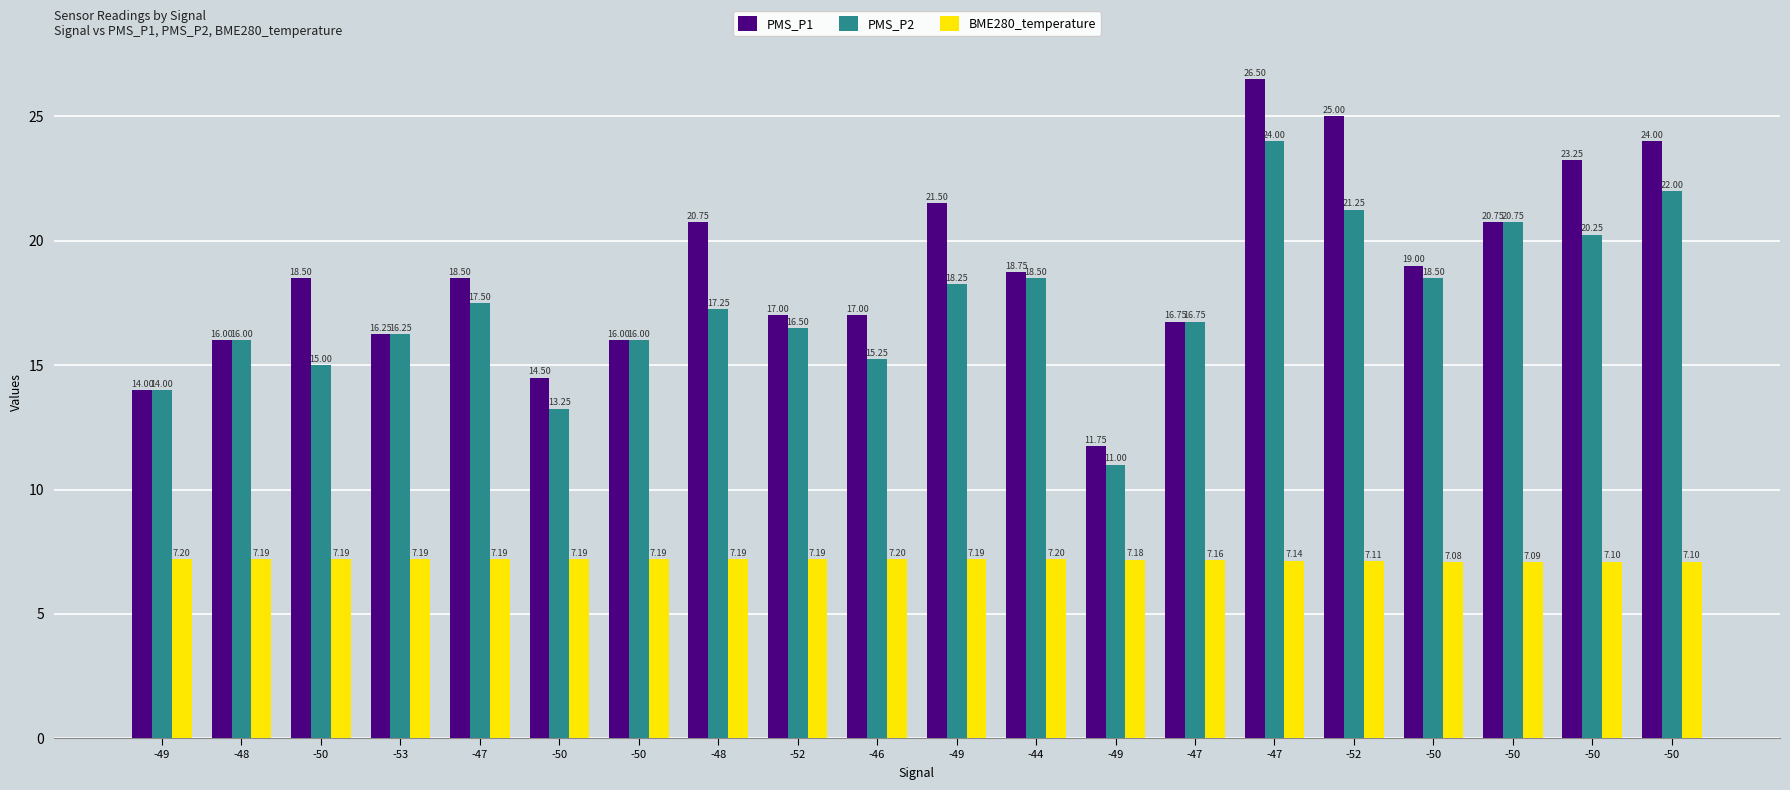

How many bars are there in each group?

3